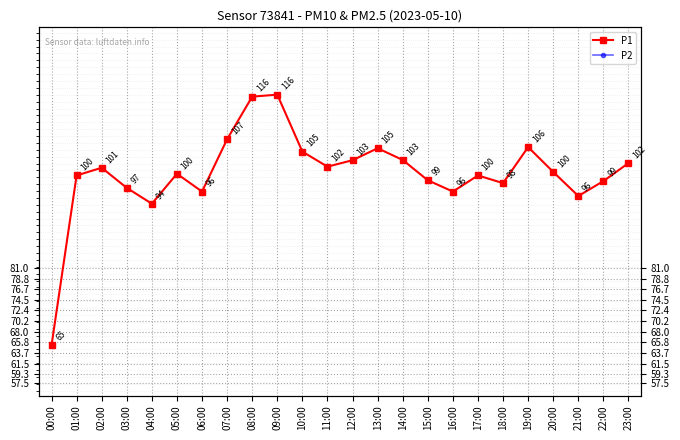

At 15:00, list the series in order from largest to smallest.

P1, P2